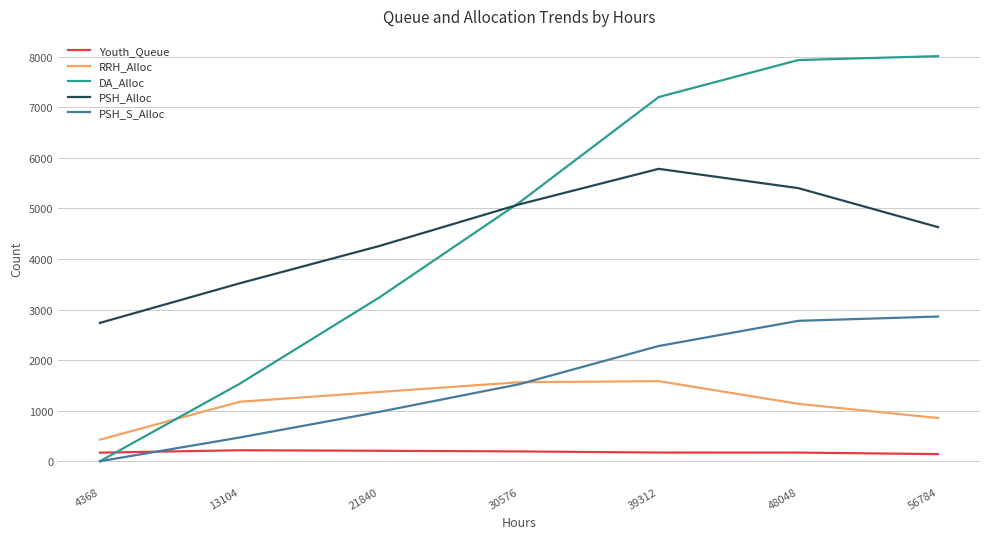

What is the average value of the PSH_Alloc series?

4486